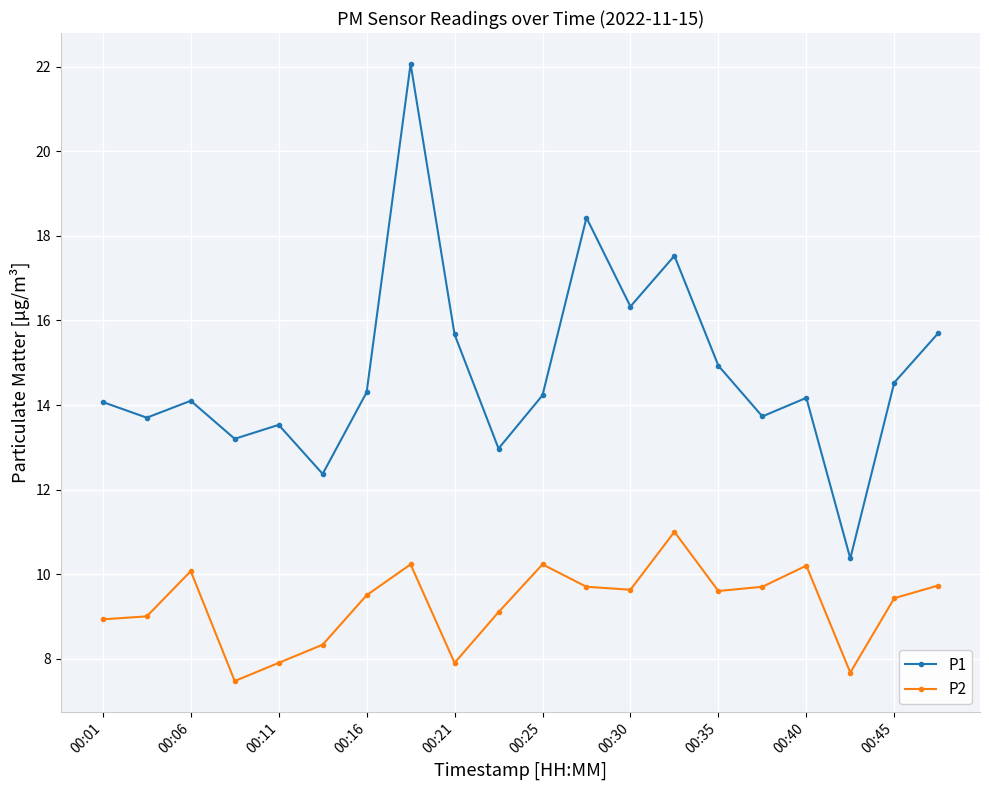

Rank the series by their average value, from highest to lowest.

P1, P2